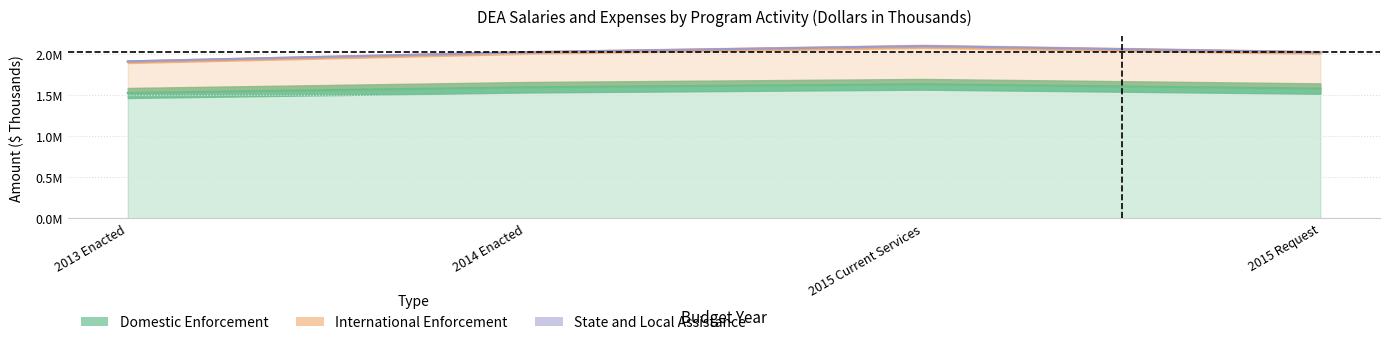

Which series has the largest range (max minus min)?

International Enforcement